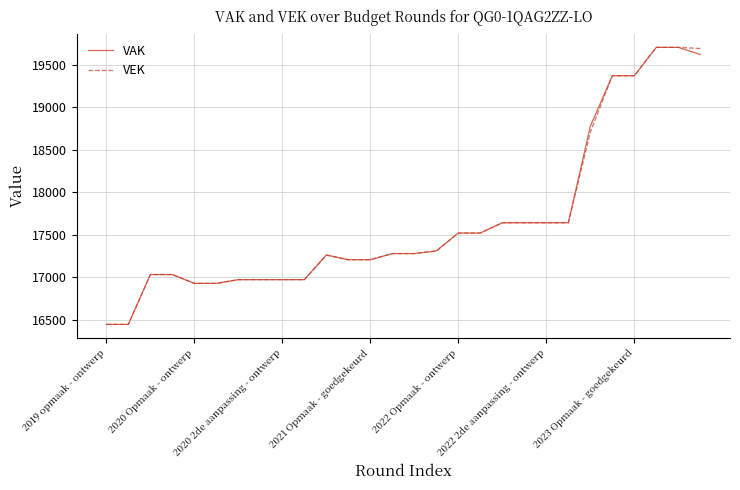

What is the lowest value of the VAK series?

16445